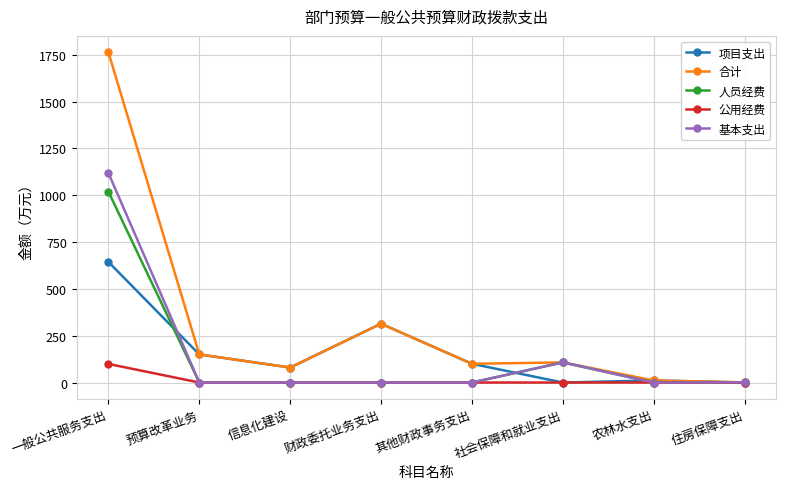

Is it true that 合计 equals 80.0 at 信息化建设?

True